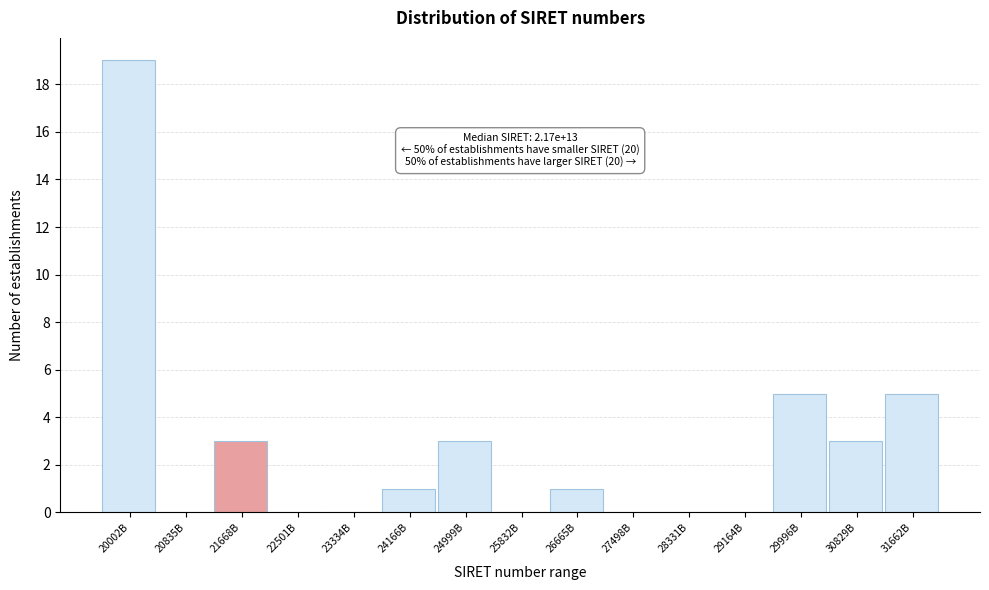

Reading left to right, list all the values displayed in this chart.

20002B=19	20835B=0	21668B=3	22501B=0	23334B=0	24166B=1	24999B=3	25832B=0	26665B=1	27498B=0	28331B=0	29164B=0	29996B=5	30829B=3	31662B=5